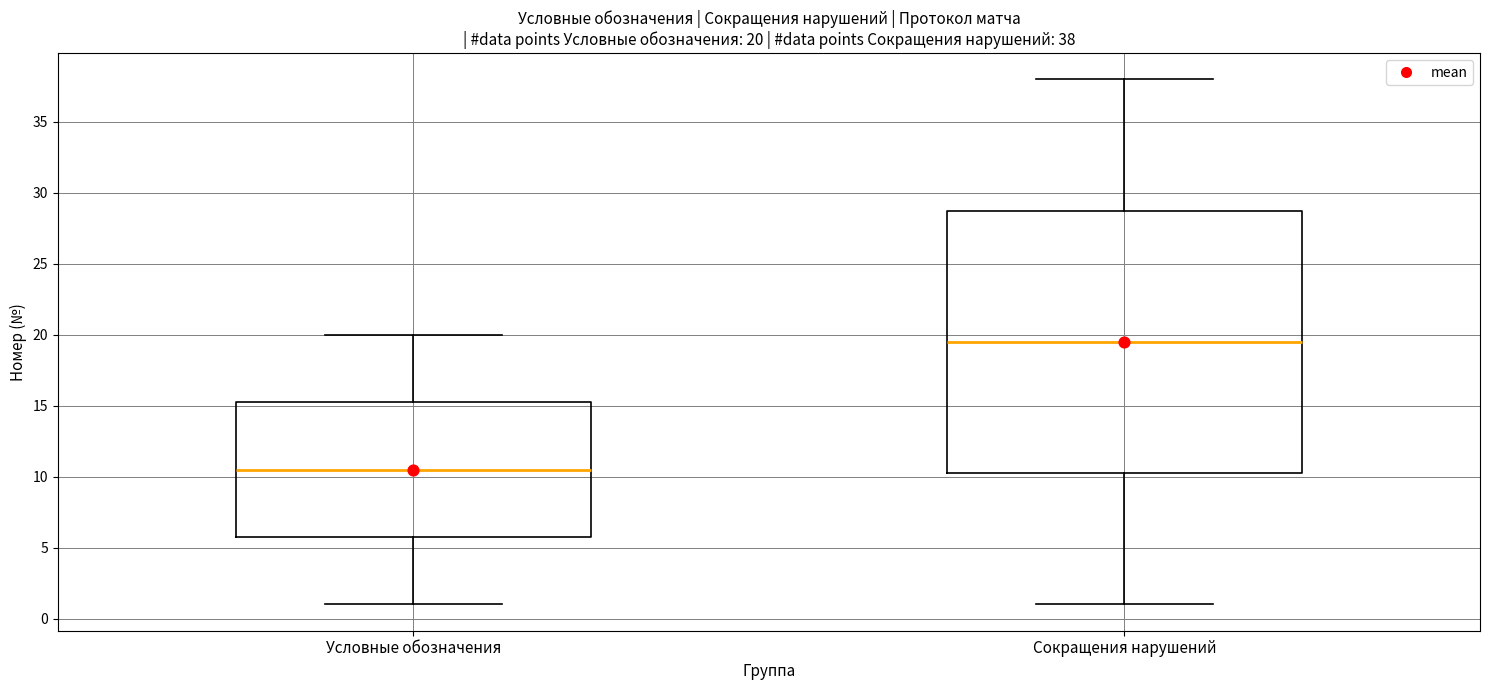

Comparing the boxes themselves (not the whiskers), which one is the tallest?

Сокращения нарушений